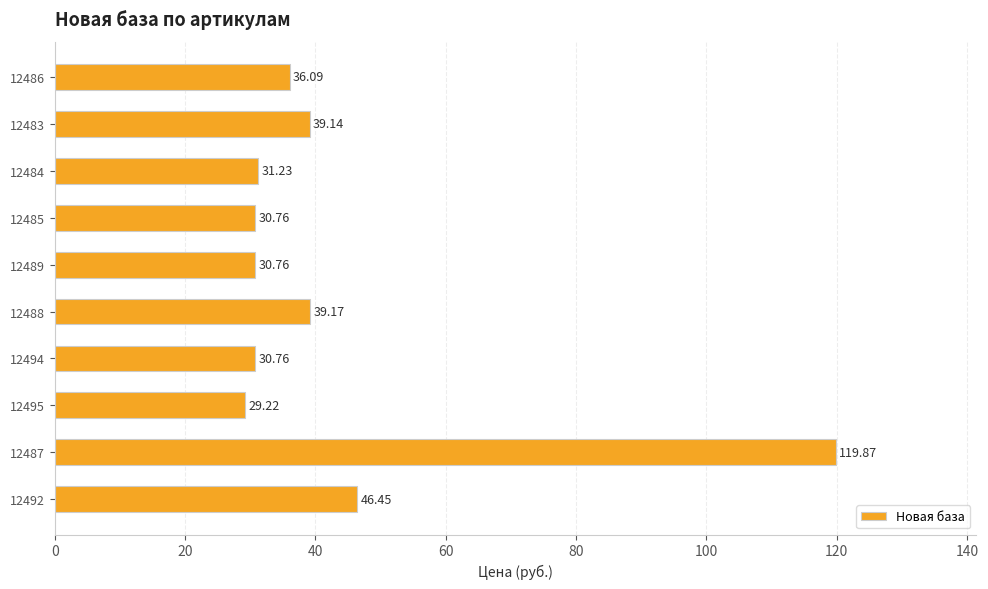

What is the ratio of the value at 12489 to the value at 12495?

1.1